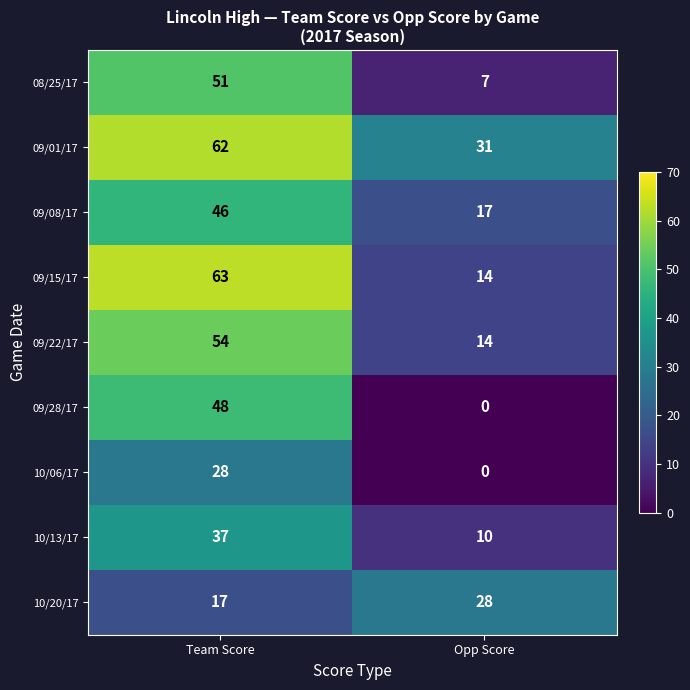

What is the difference between the highest and lowest values at Opp Score?

31